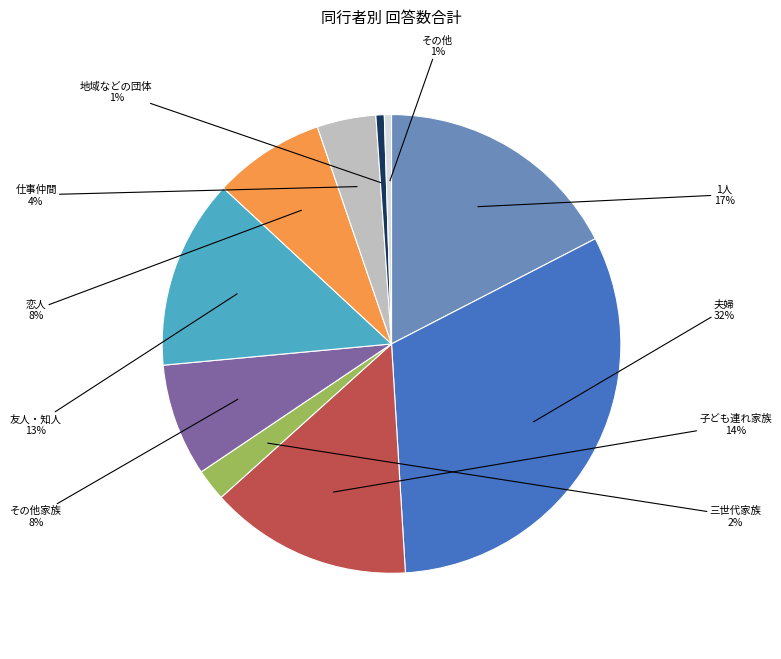

What percentage is the その他 slice, to the nearest percent?

1%